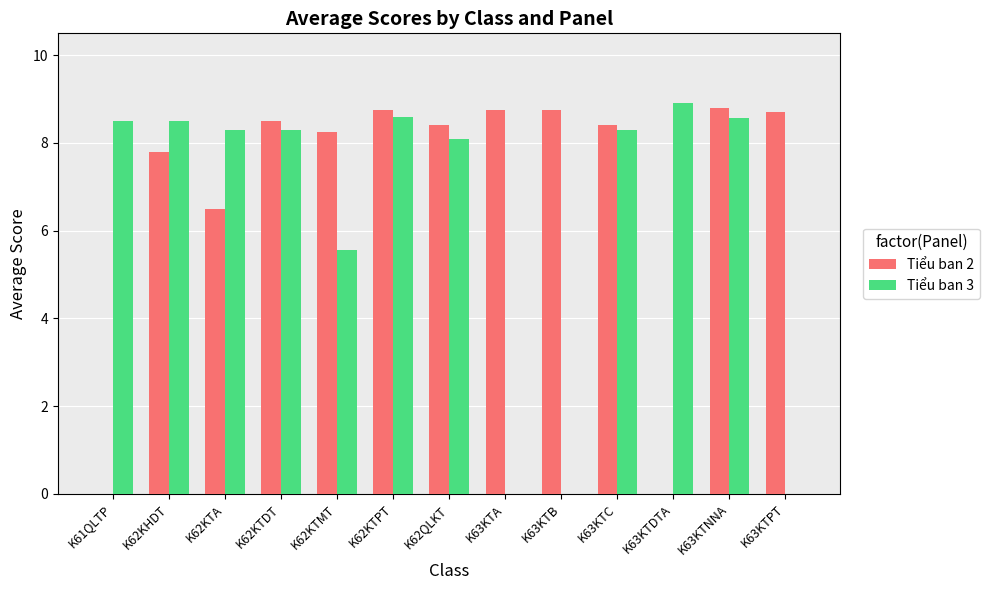

Is the value of Tiểu ban 3 at K61QLTP greater than the value of Tiểu ban 2 at K62QLKT?

Yes